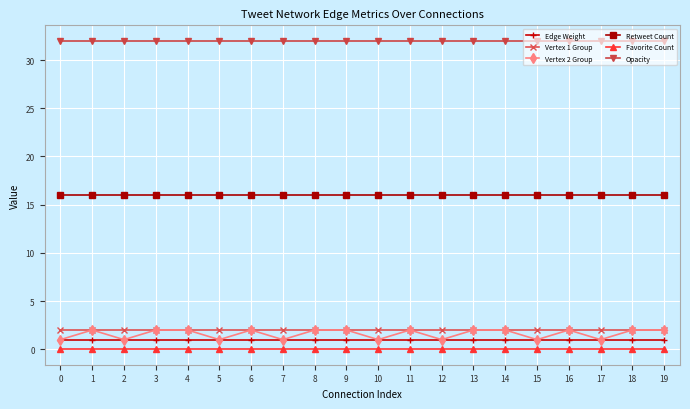

True or false: Vertex 2 Group and Opacity intersect in this chart.

False